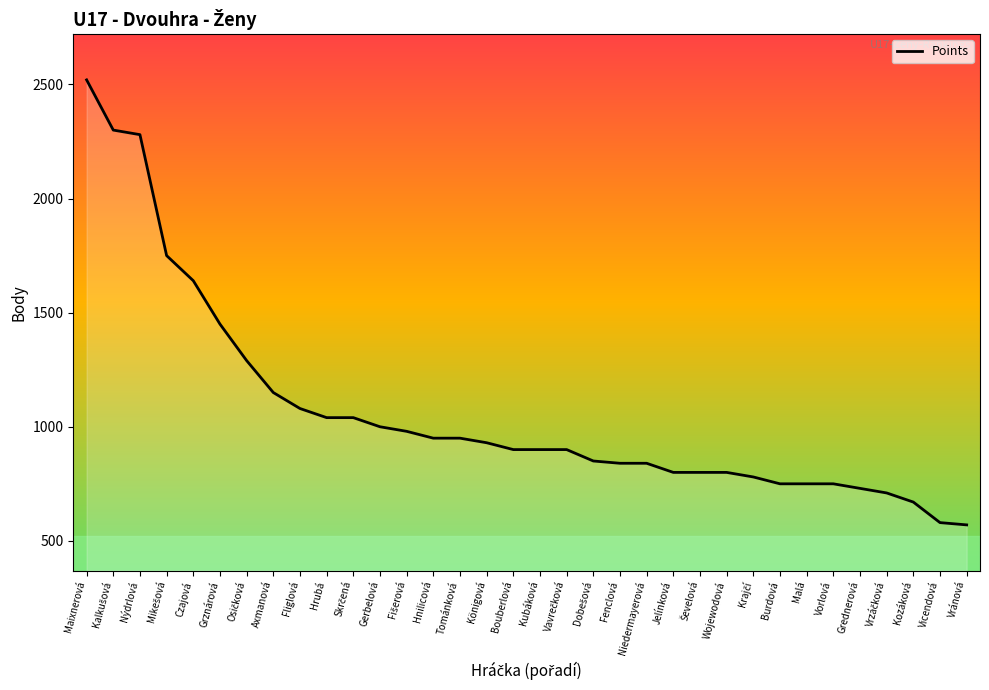

At which category does the chart reach its peak across all series?

Maixnerová